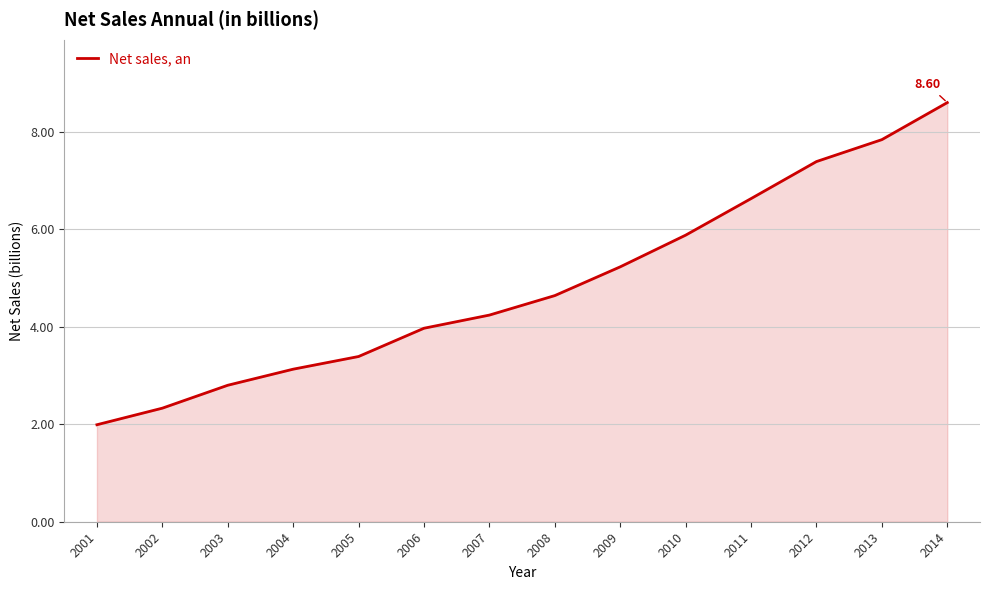

What is the sum of the values at 2014 and 2011?

15.2